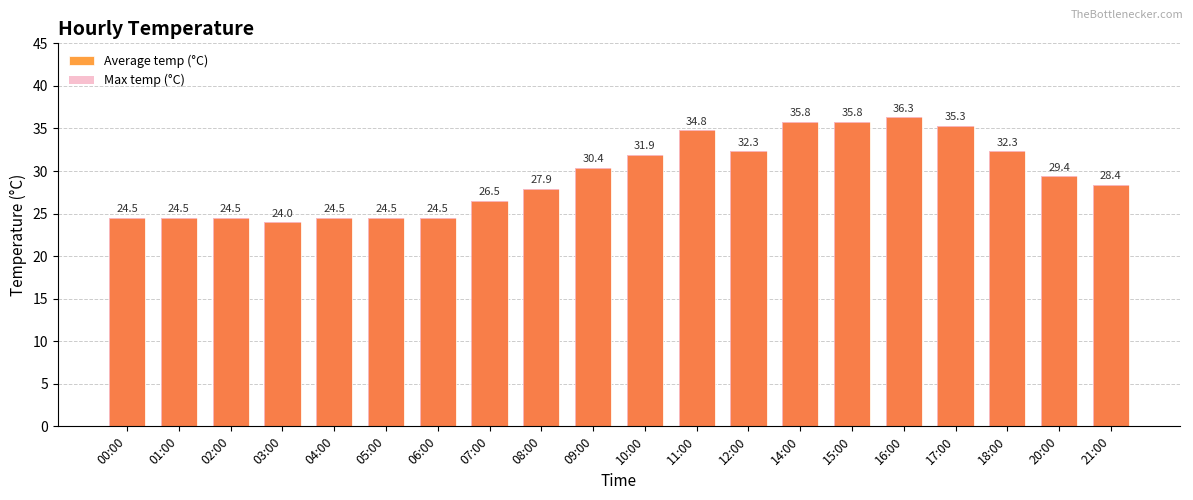

What are all the series names shown in the legend?

Average temp (°C), Max temp (°C)